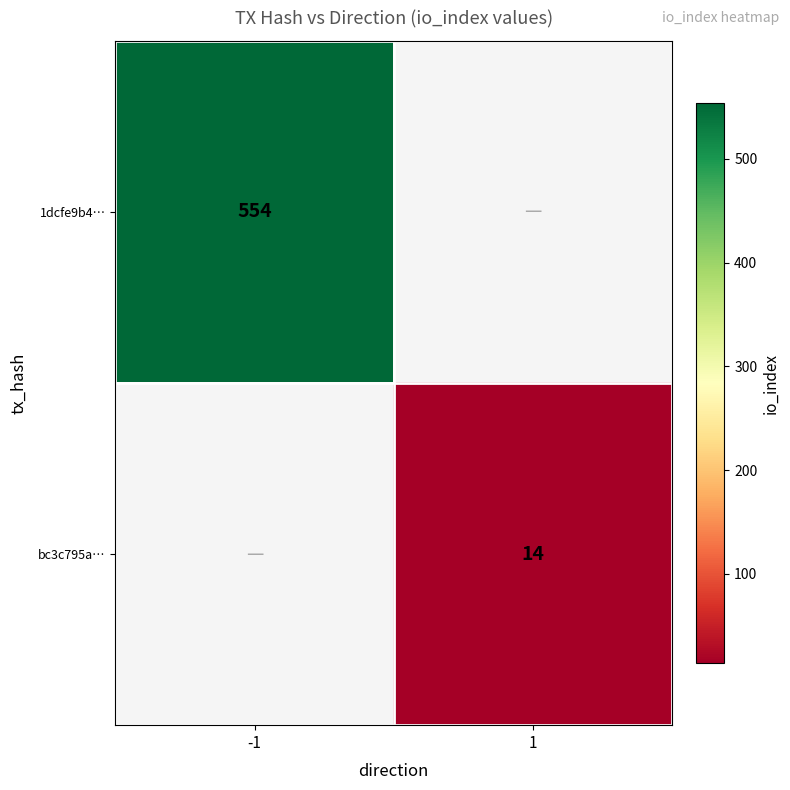

Is the value of 1dcfe9b4… at -1 greater than the value of bc3c795a… at 1?

Yes